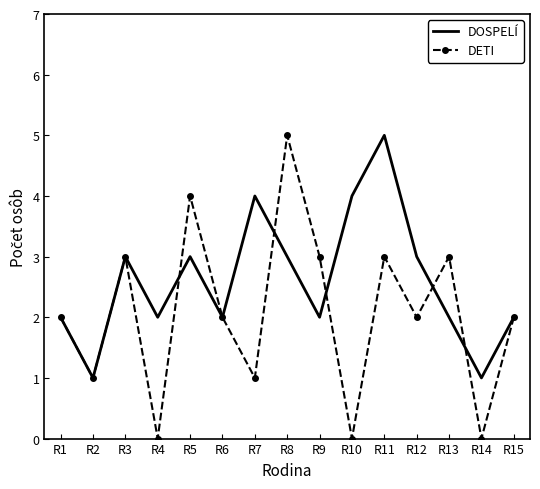

Which series changed the most between R1 and R5?

DETI